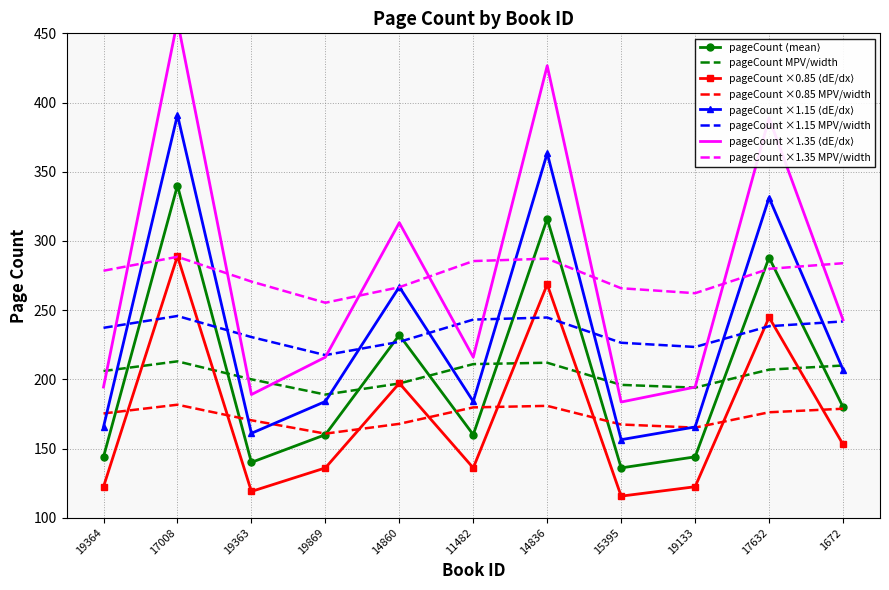

The value of pageCount ×1.15 MPV/width at 1672 is 241.8. True or false?

True